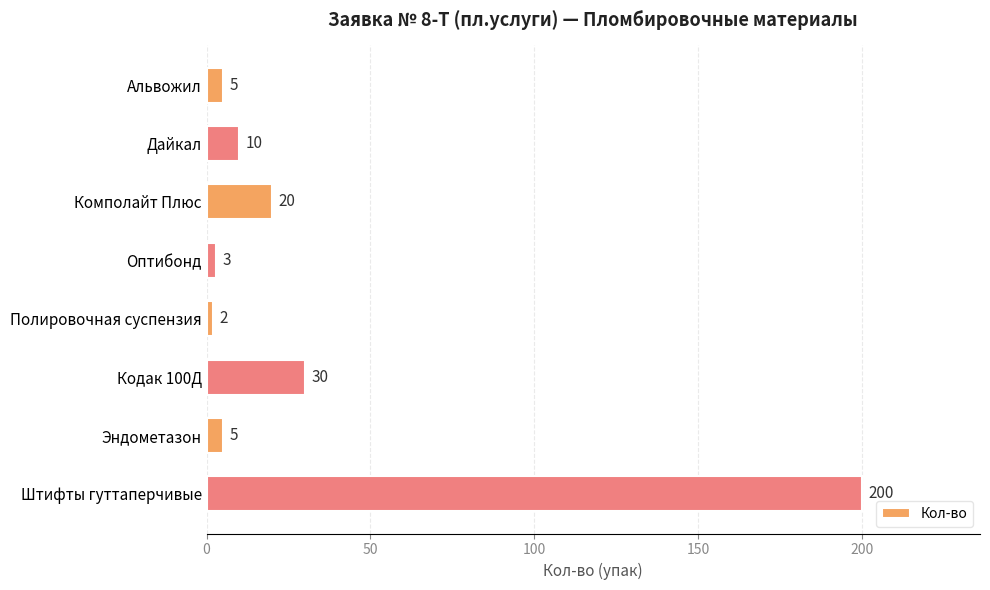

The chart shows a value of 20 at Комполайт Плюс. True or false?

True